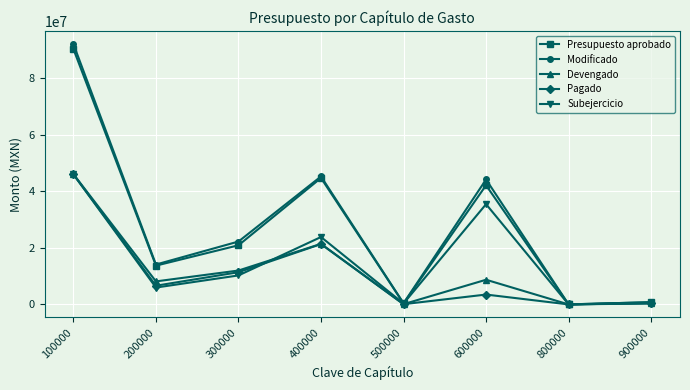

Which series changed the most between 100000 and 800000?

Modificado